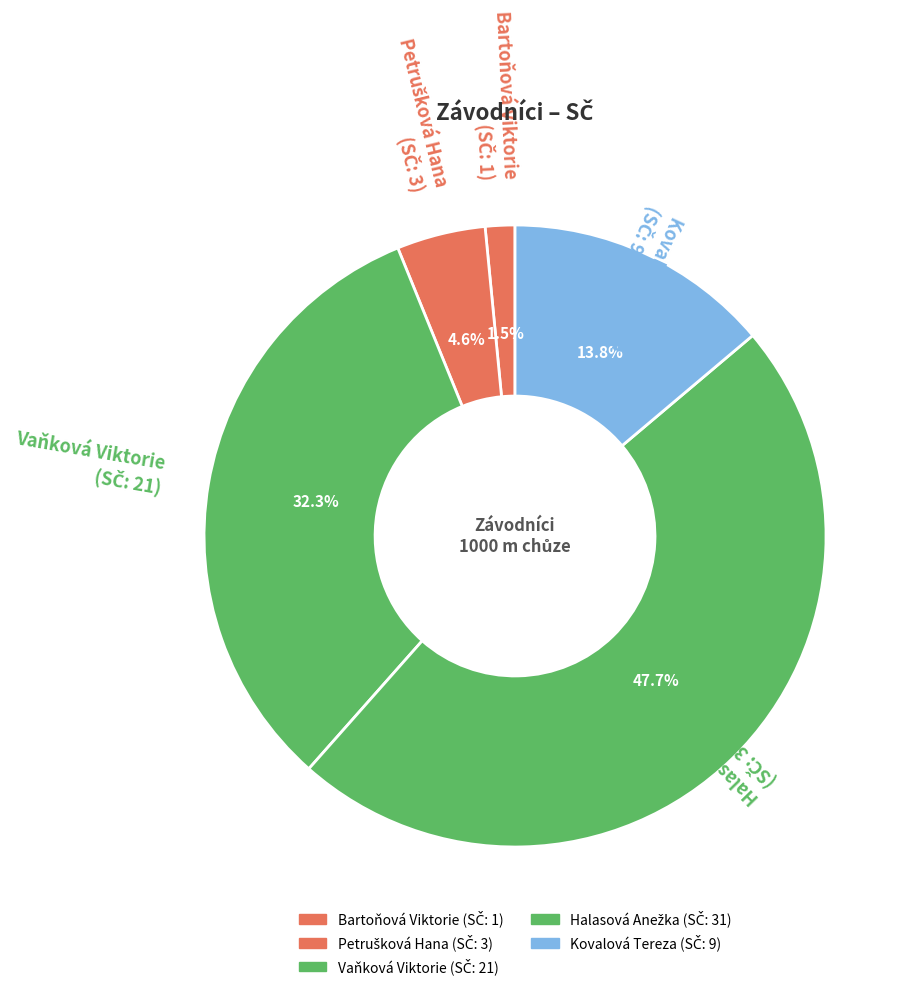

What is the smallest slice in the pie chart?

Bartoňová Viktorie